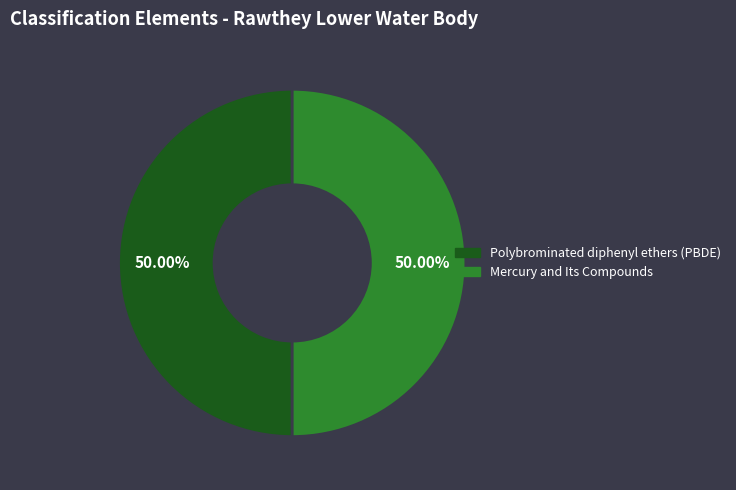

Do Mercury and Its Compounds and Polybrominated diphenyl ethers (PBDE) together represent more than half of the pie?

Yes